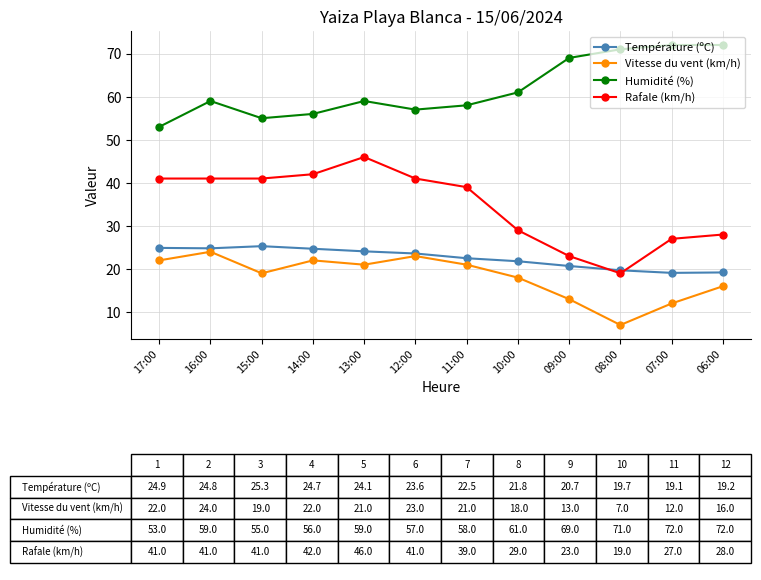

True or false: Rafale (km/h) and Vitesse du vent (km/h) intersect in this chart.

False